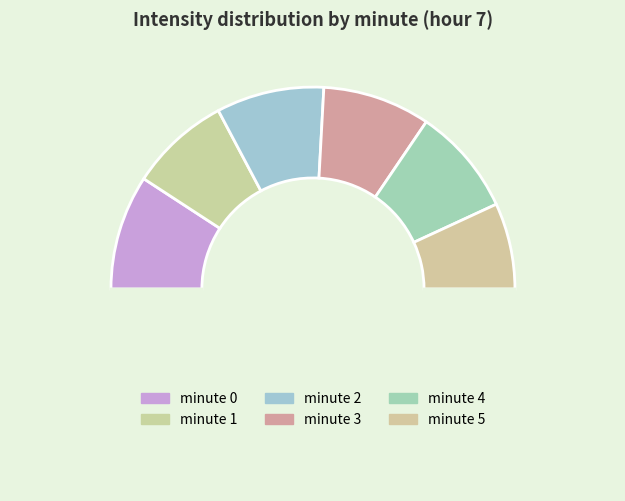

Which slice is the smallest?

minute 5